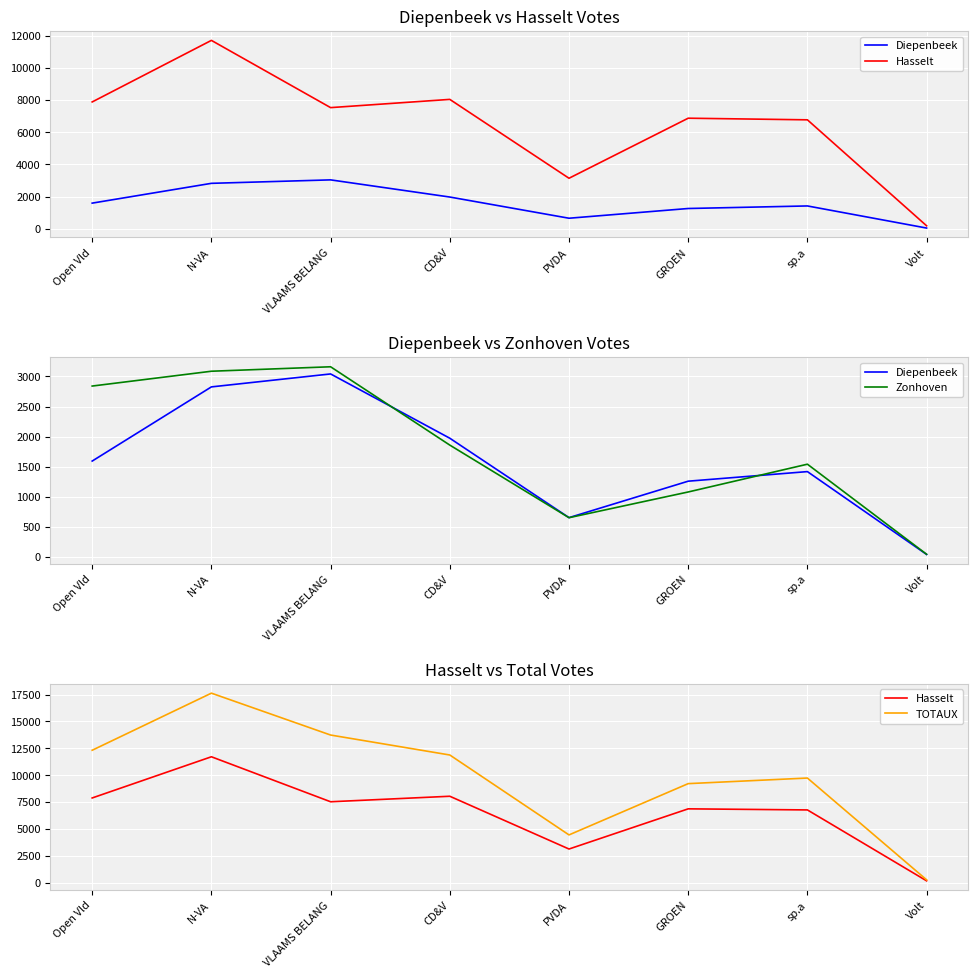

Rank the categories by Zonhoven value from lowest to highest.

Volt, PVDA, GROEN, sp.a, CD&V, Open Vld, N-VA, VLAAMS BELANG